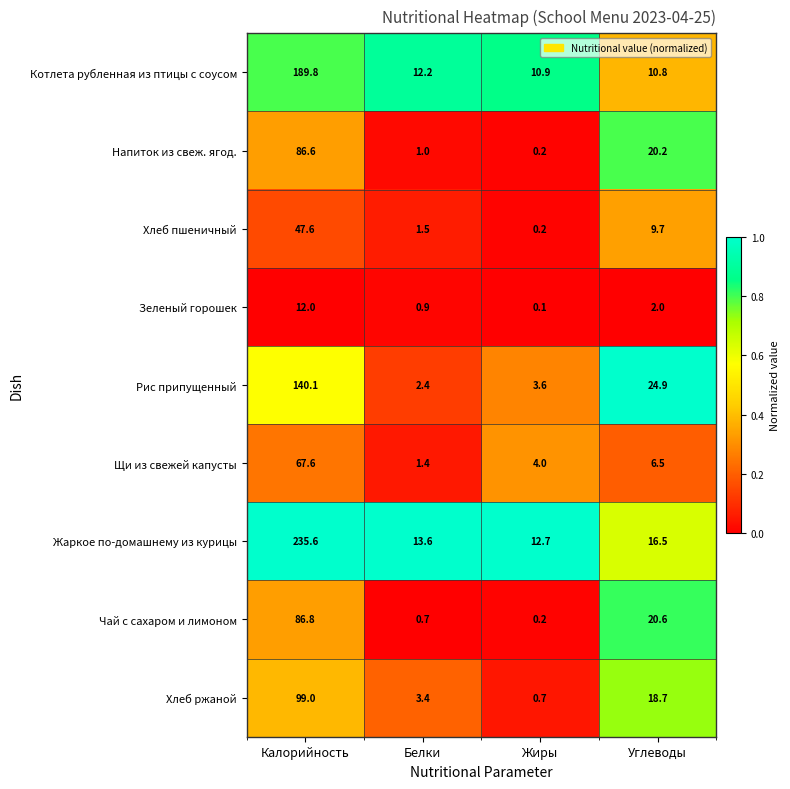

The Хлеб ржаной series shows 3.4 at Белки. True or false?

True